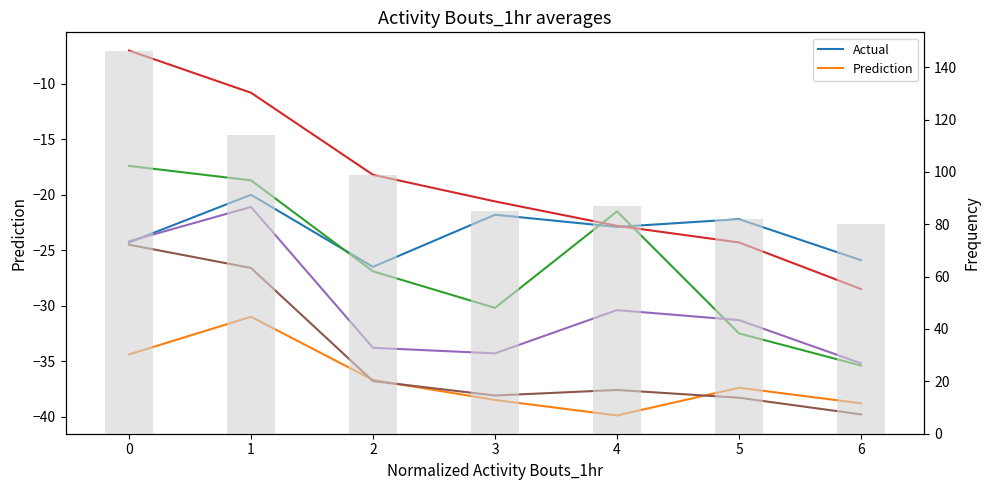

Between 5 and 2, which is larger?

2